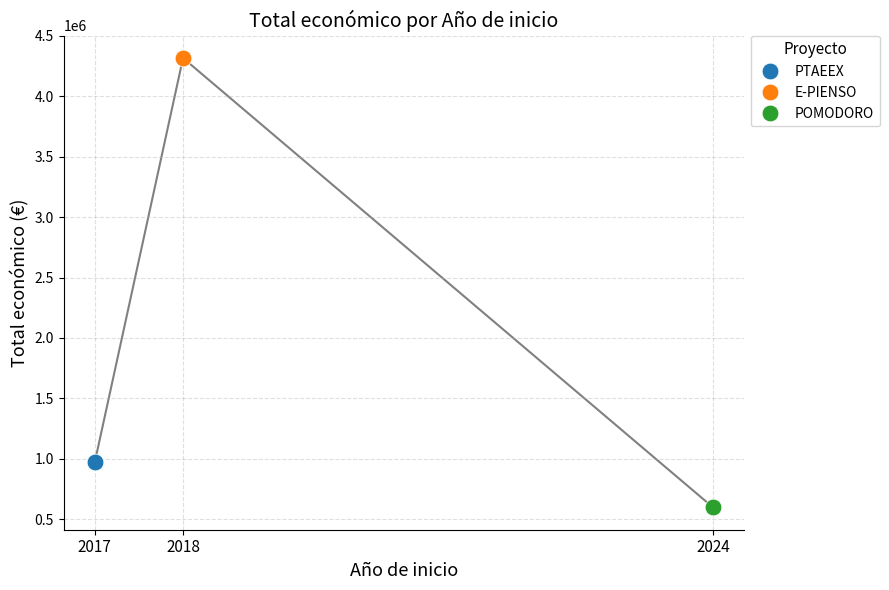

At how many categories does at least one series exceed 1587236?

1